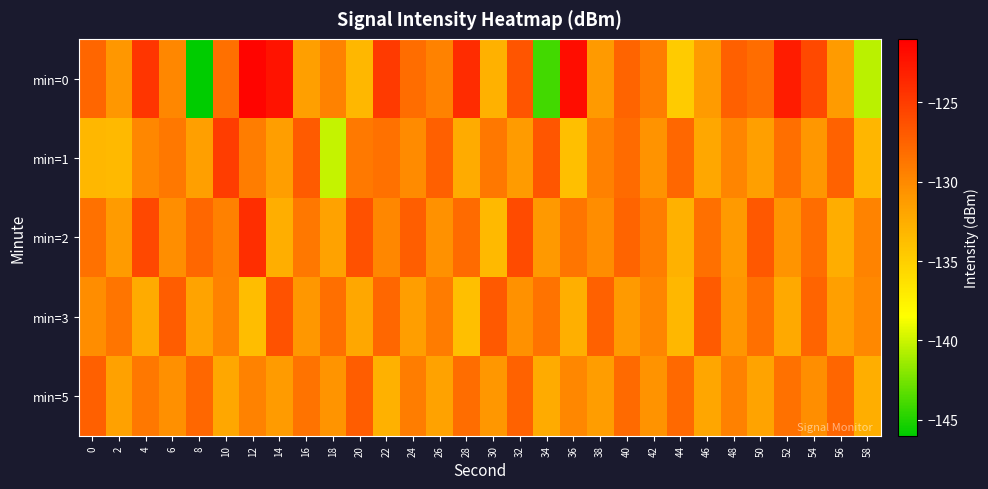

What is the minimum value shown in the chart?

-145.9